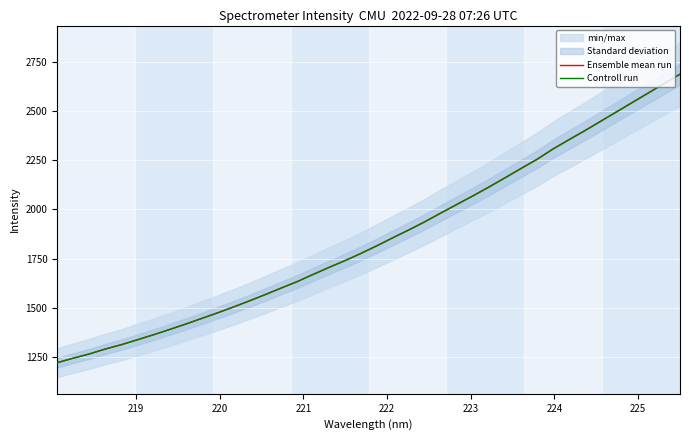

What is the maximum value for Ensemble mean run?

2688.0